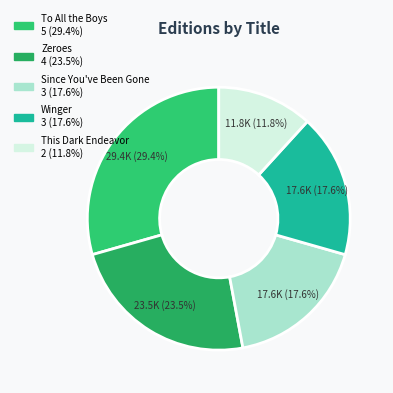

Rank the categories by value from highest to lowest.

To All the Boys I've Loved Before, Zeroes, Since You've Been Gone, Winger, This Dark Endeavor